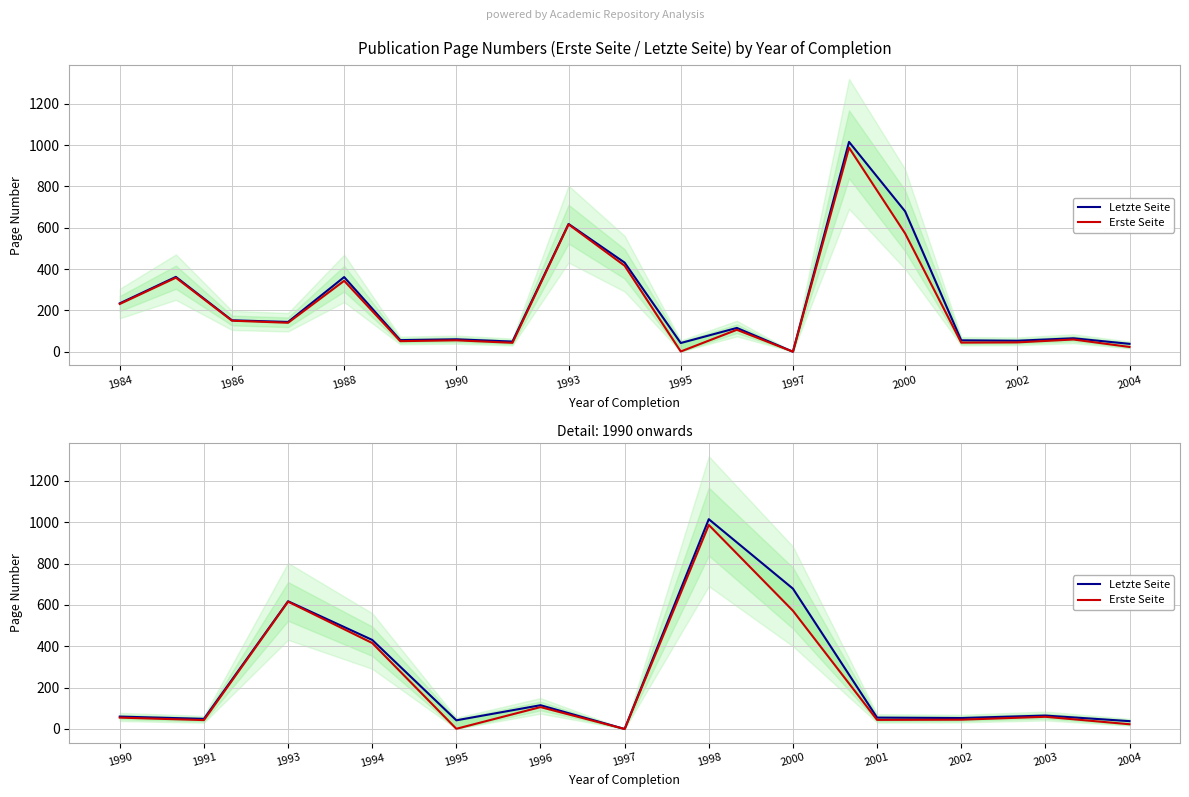

How many values in Erste Seite are above zero?

12